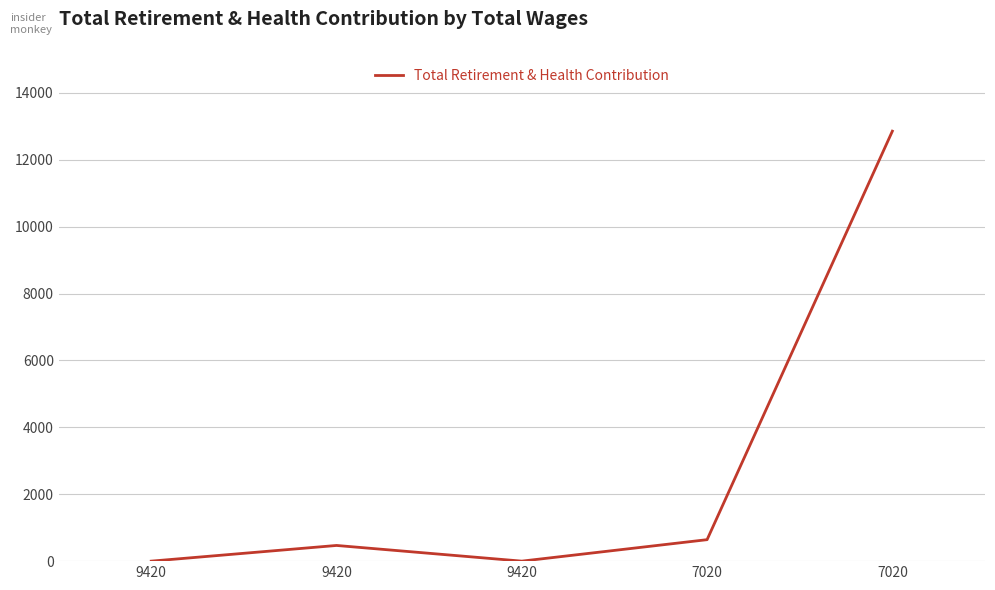

Count the number of data series in this chart.

1